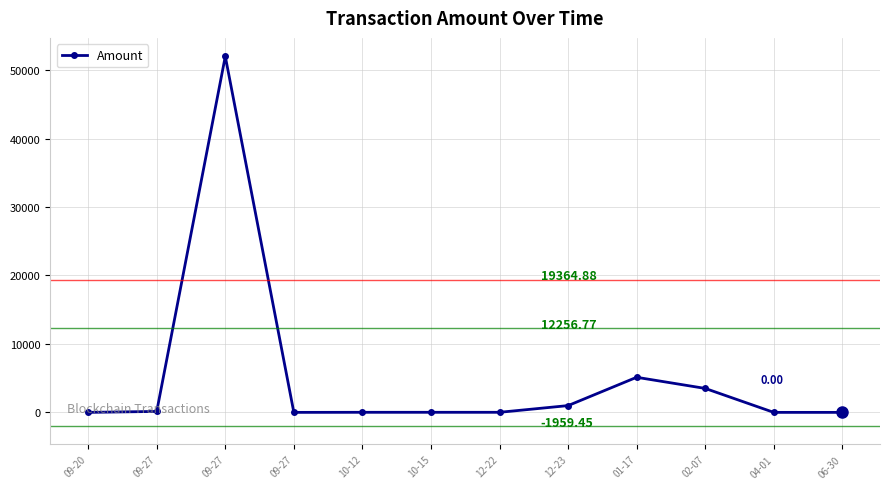

True or false: the data shows 10.0 at 12-22.

True